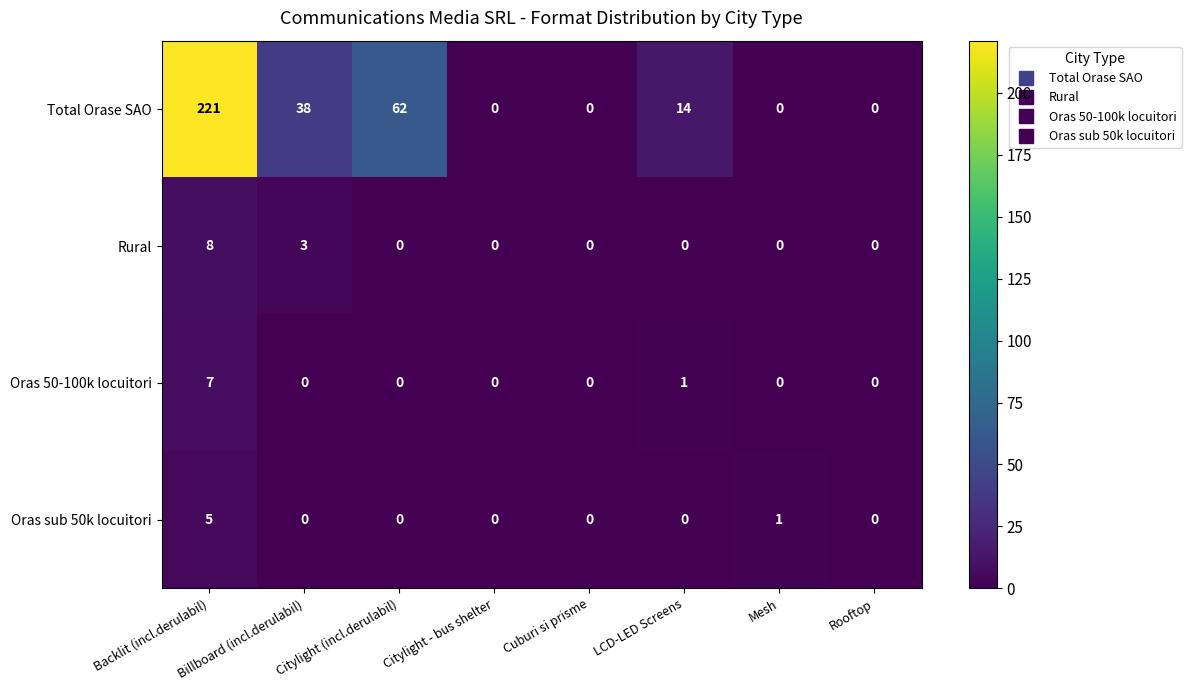

Which series changed the most between Backlit (incl.derulabil) and Citylight (incl.derulabil)?

Total Orase SAO